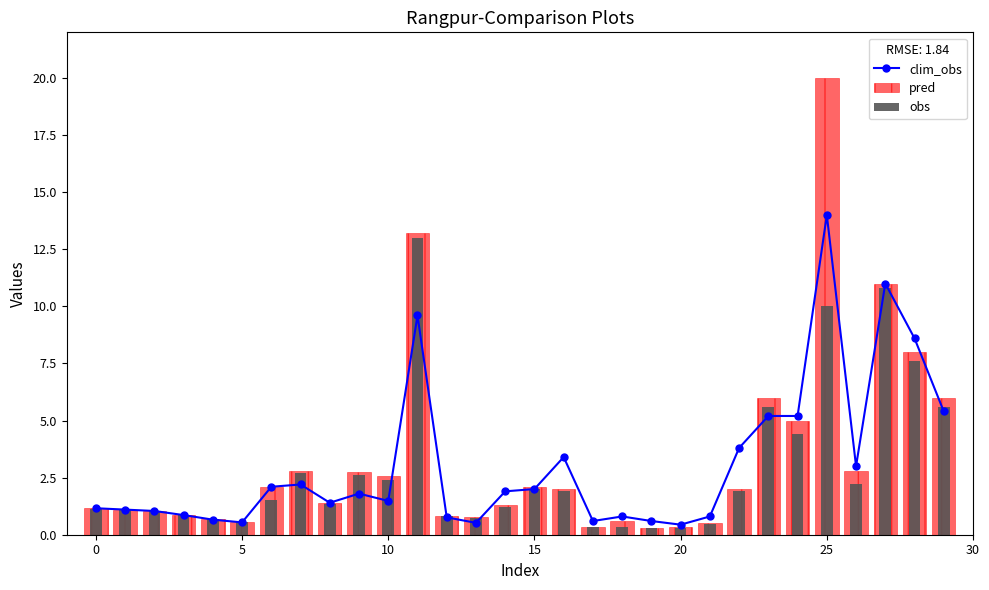

Reading left to right, extract all data points from this chart.

clim_obs: 1.2	1.1	1.0	0.9	0.7	0.5	2.1	2.2	1.4	1.8	1.5	9.6	0.8	0.5	1.9	2.0	3.4	0.6	0.8	0.6	0.4	0.8	3.8	5.2	5.2	14.0	3.0	11.0	8.6	5.4
pred: 1.2	1.1	1.1	0.9	0.7	0.6	2.1	2.8	1.4	2.8	2.6	13.2	0.8	0.8	1.3	2.1	2.0	0.4	0.6	0.3	0.3	0.5	2.0	6.0	5.0	20.0	2.8	11.0	8.0	6.0
obs: 1.1	1.1	1.0	0.9	0.7	0.5	1.5	2.7	1.3	2.6	2.4	13.0	0.8	0.7	1.2	2.0	1.9	0.3	0.4	0.3	0.3	0.5	1.9	5.6	4.4	10.0	2.2	10.8	7.6	5.6